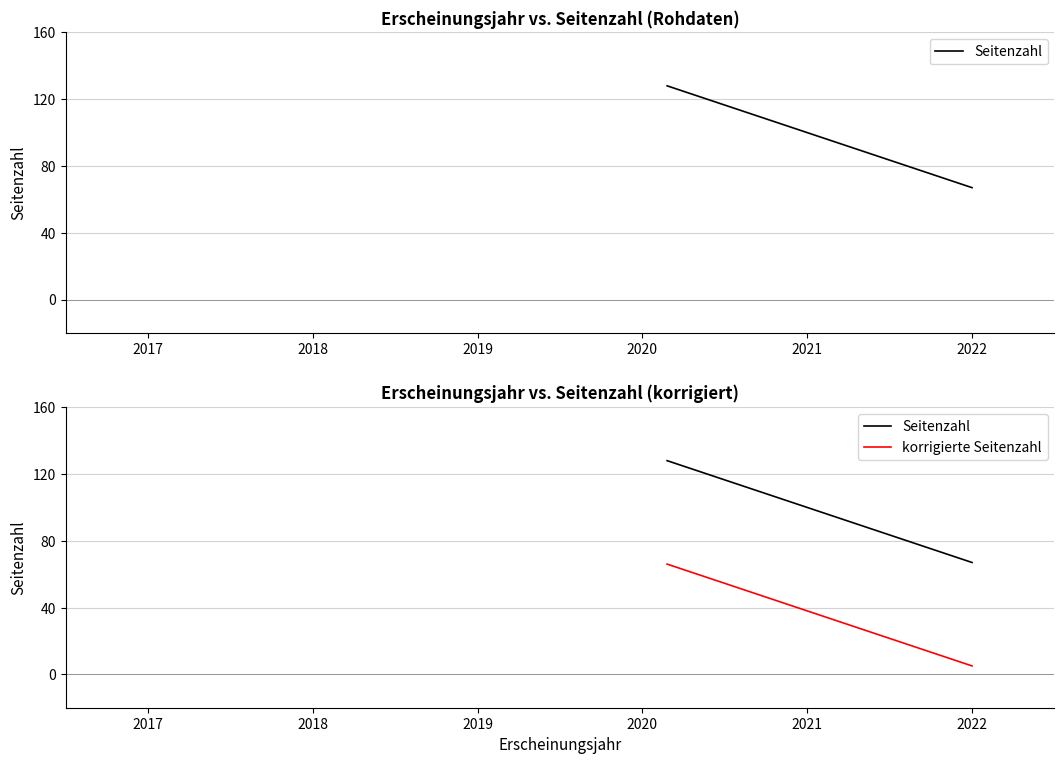

Which series has the largest range (max minus min)?

Seitenzahl